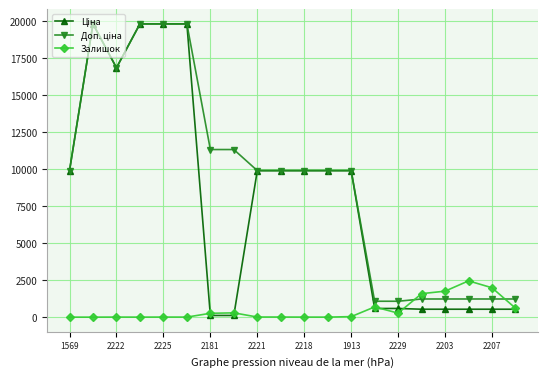

True or false: Залишок has more than 0 interior local peaks.

True